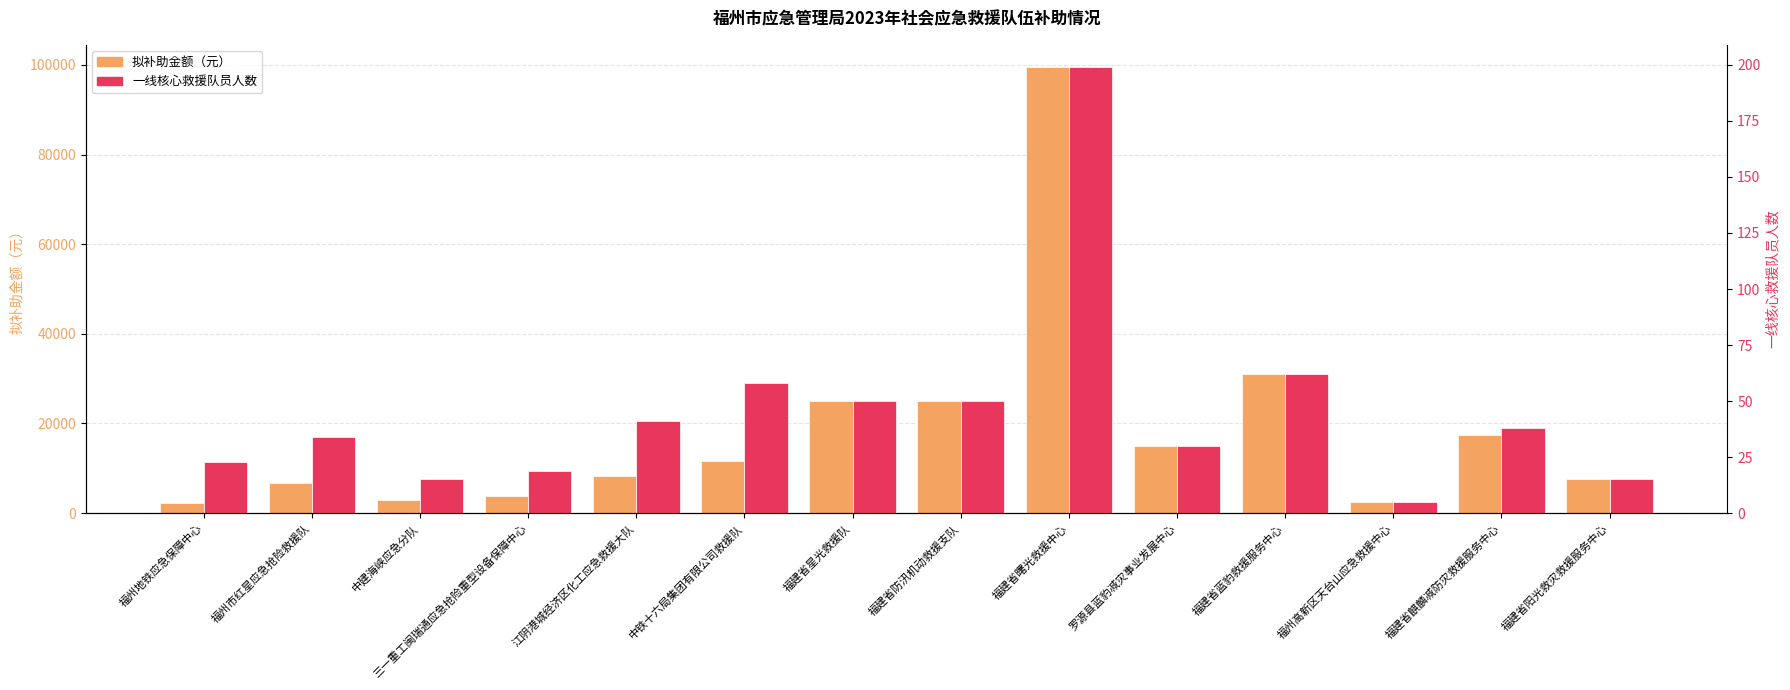

Rank the series by their average value, from lowest to highest.

一线核心救援队员人数, 拟补助金额（元）